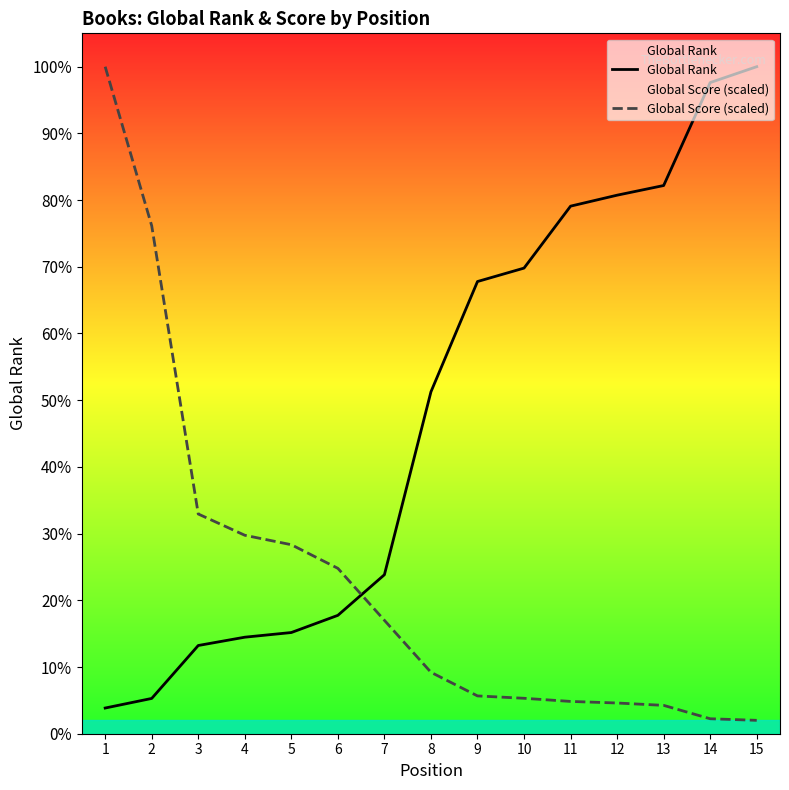

Which series has the widest spread of values?

Global Score (scaled)